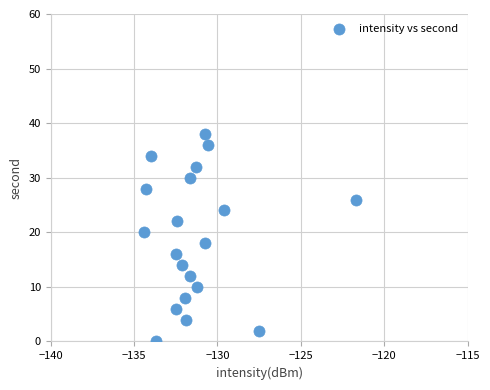

What is the range of Y values (max minus min)?

38